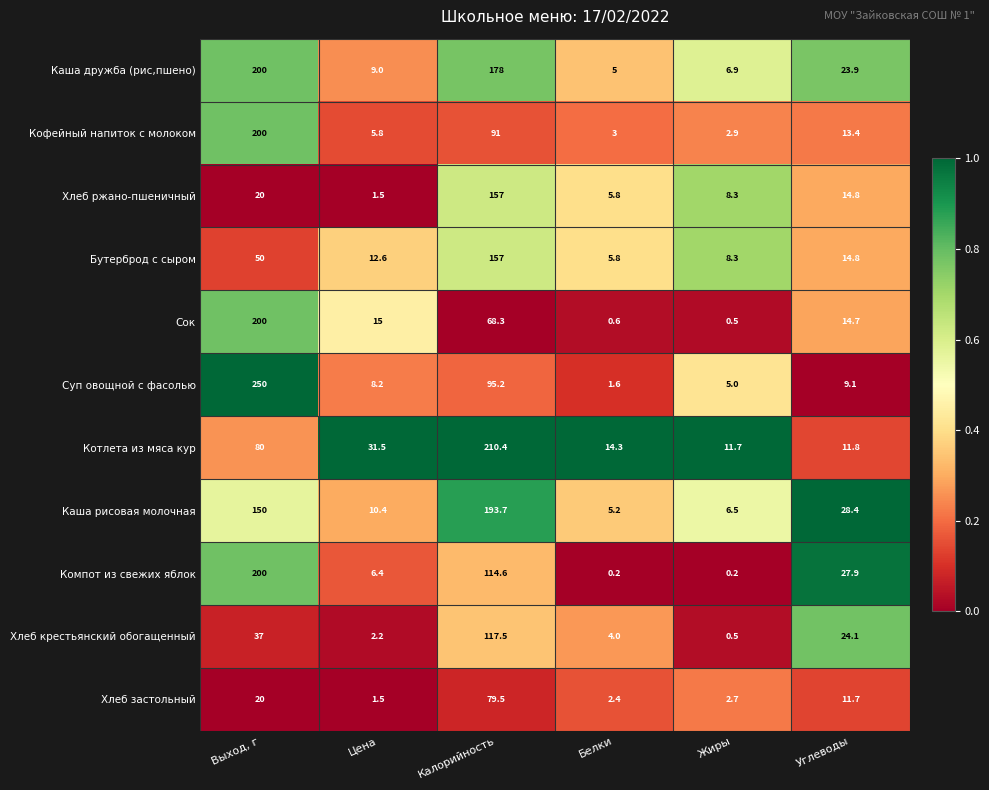

Rank the categories by Сок value from lowest to highest.

Жиры, Белки, Углеводы, Цена, Калорийность, Выход, г